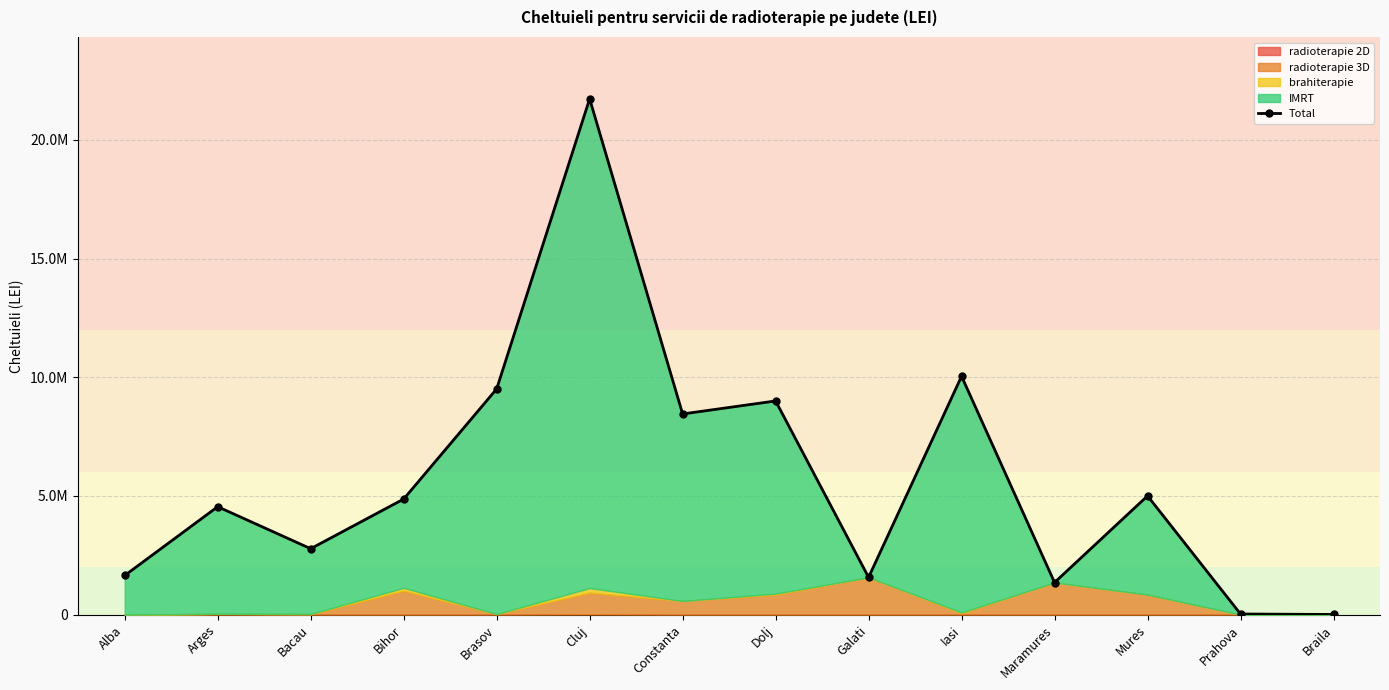

What is the difference between the second highest and second lowest values?

10011522